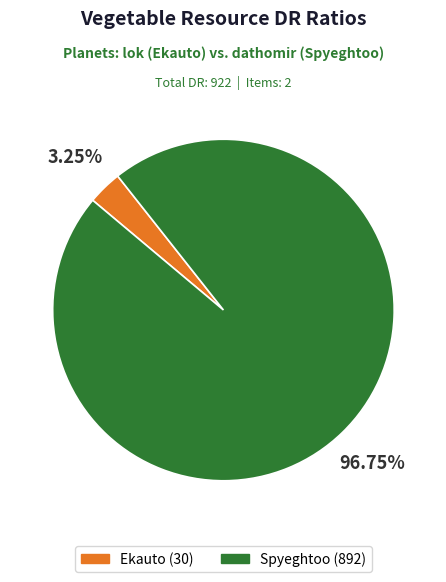

Is it true that Ekauto is 3% of the pie?

True